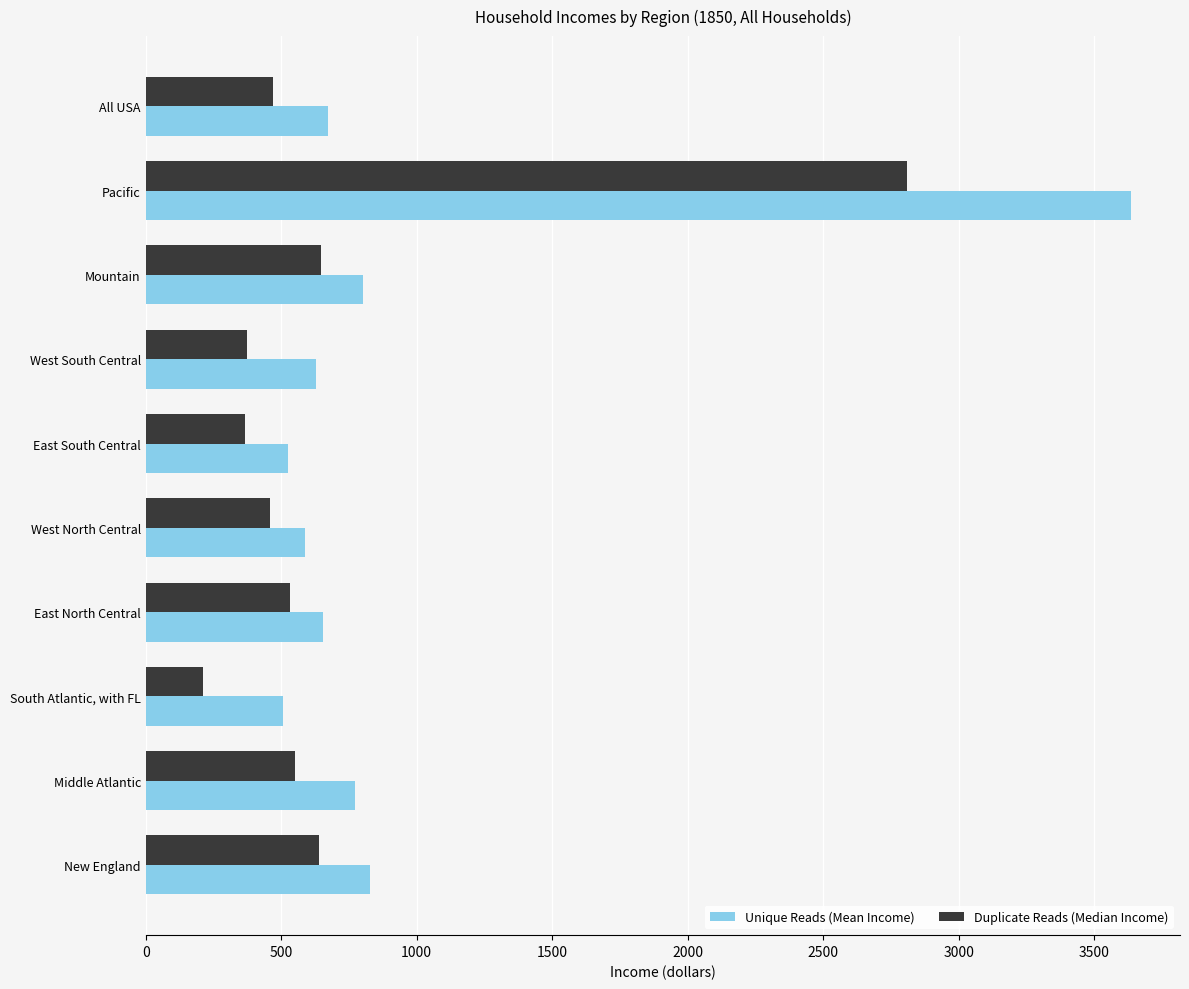

What is the difference between the second highest and minimum values in the Unique Reads (Mean Income) series?

322.6